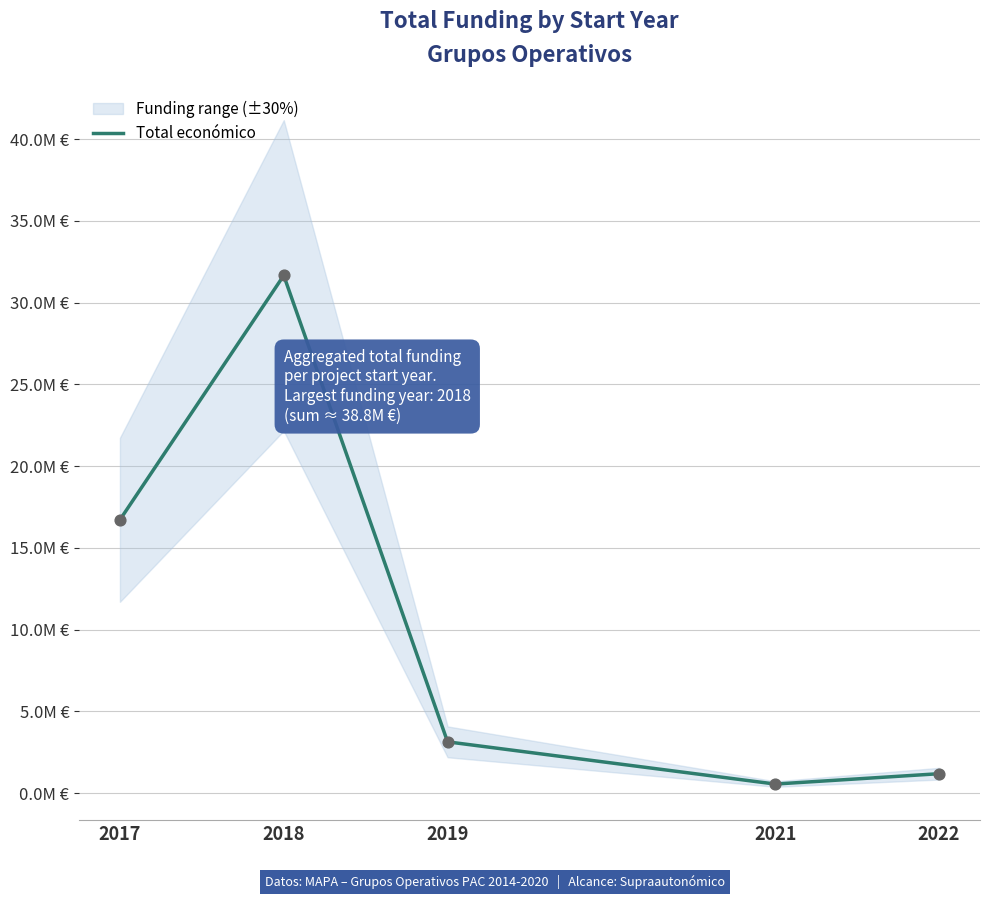

Which has a higher value, 2022 or 2018?

2018